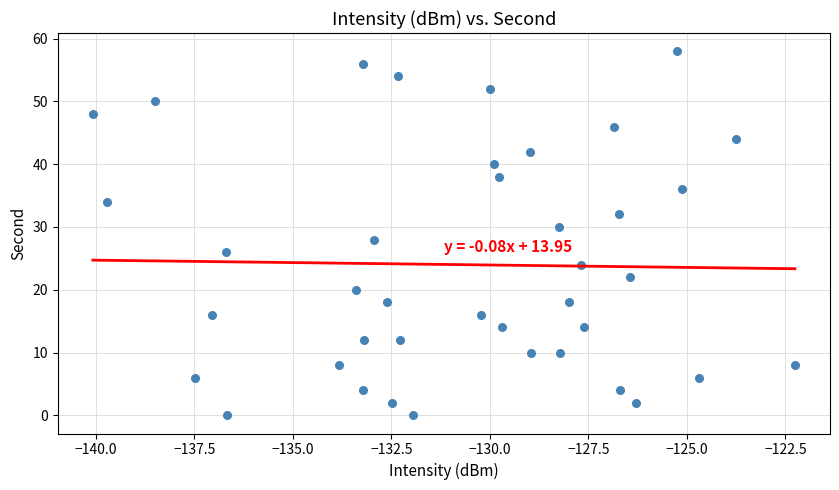

What is the range of Y values (max minus min)?

58